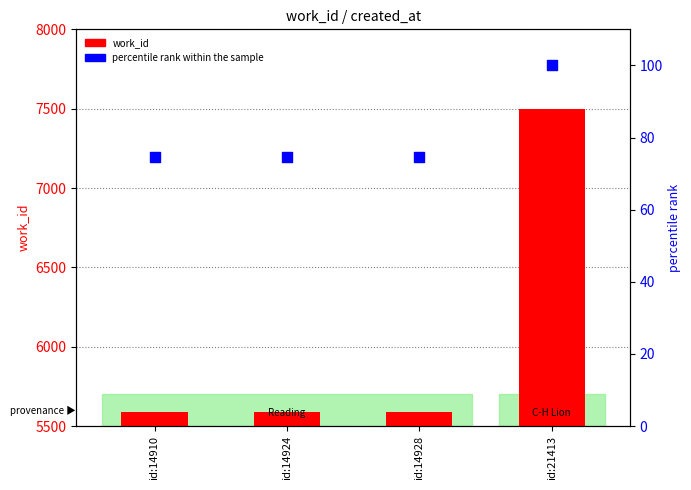

Which series has the largest total across all categories?

work_id